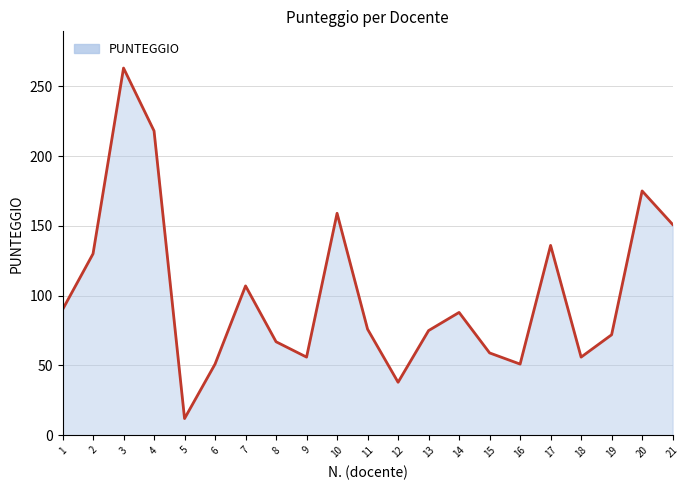

The value at 12 is 38. True or false?

True